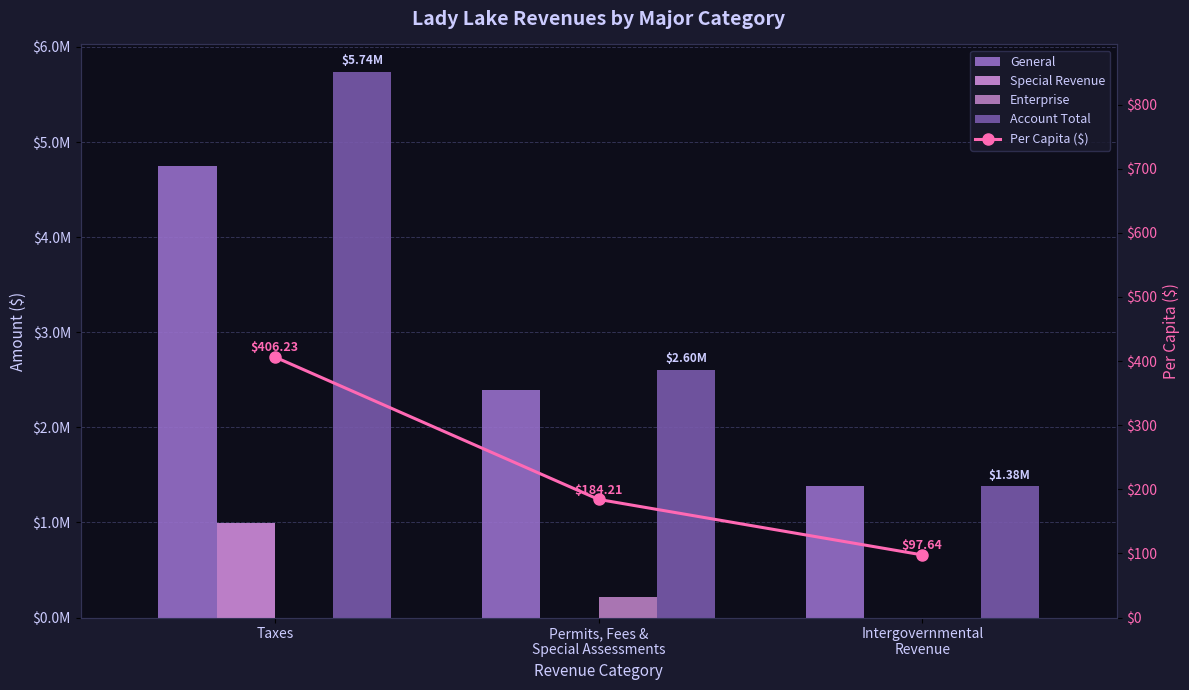

Which label corresponds to the smallest value in the chart?

Permits, Fees &
Special Assessments